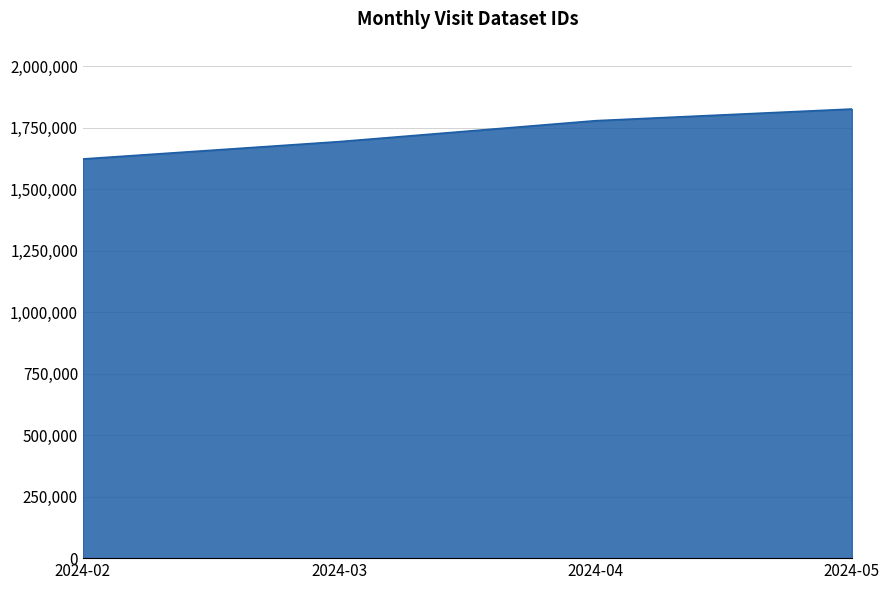

The chart shows a value of 2504265 at 2024-03. True or false?

False